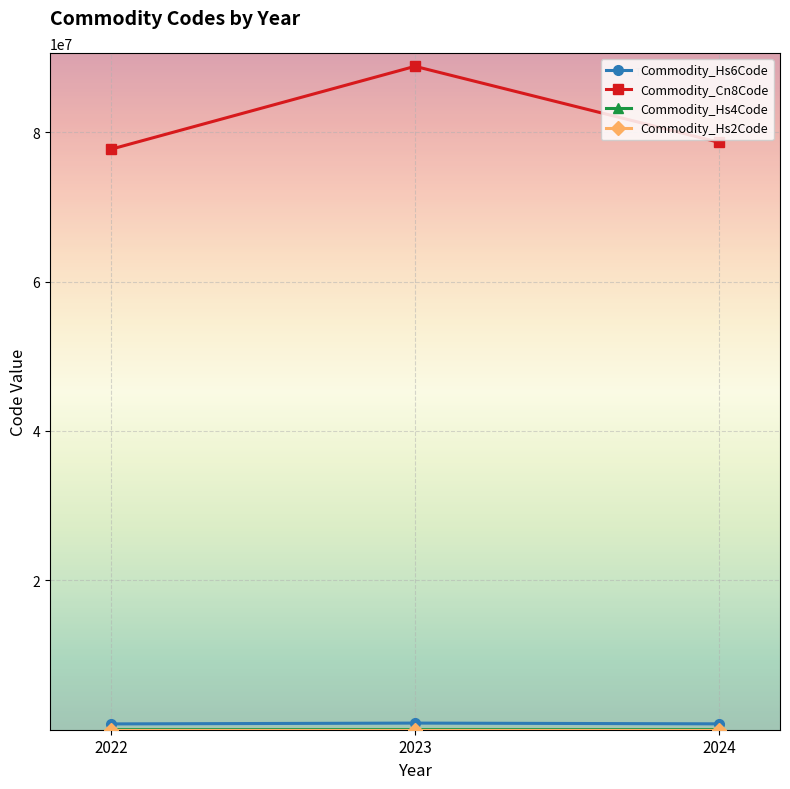

Which series has the widest spread of values?

Commodity_Cn8Code